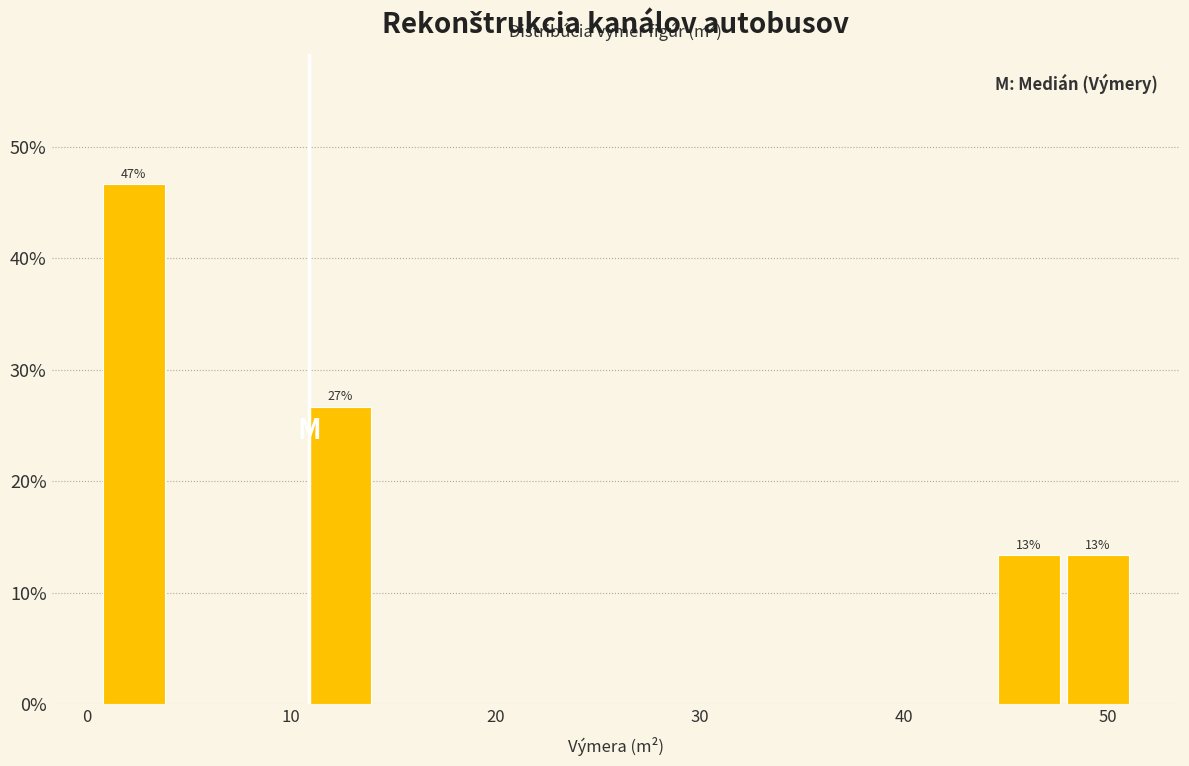

Around what value on the x-axis is the tallest bar? Give the approximate position of its centre, as read against the axis.

2